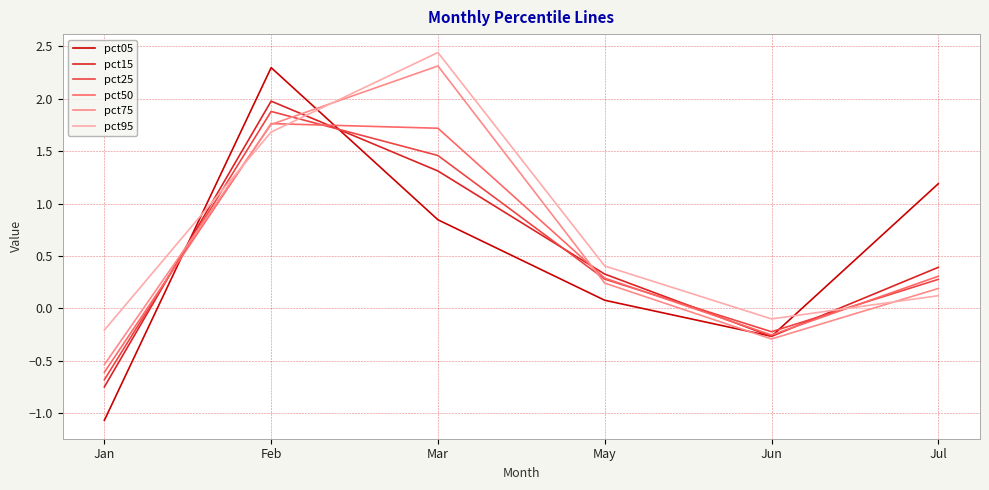

Does the chart display data point markers on the line(s)?

No